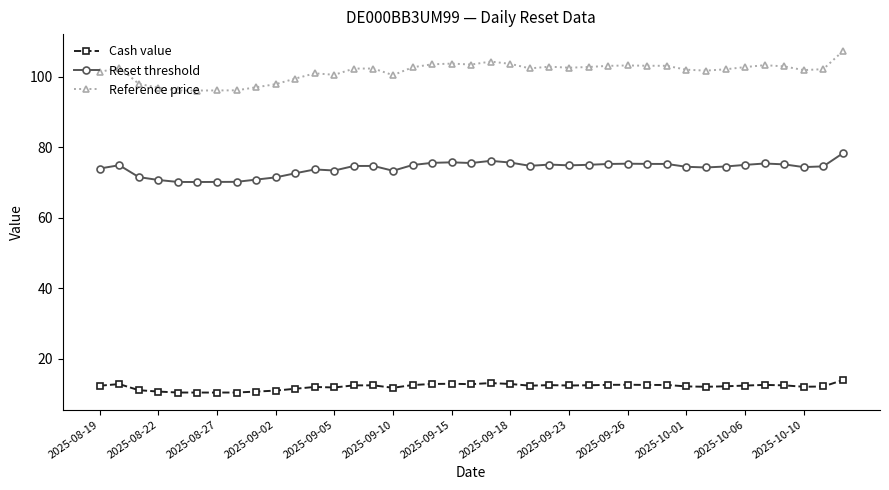

Which series has the widest spread of values?

Reference price